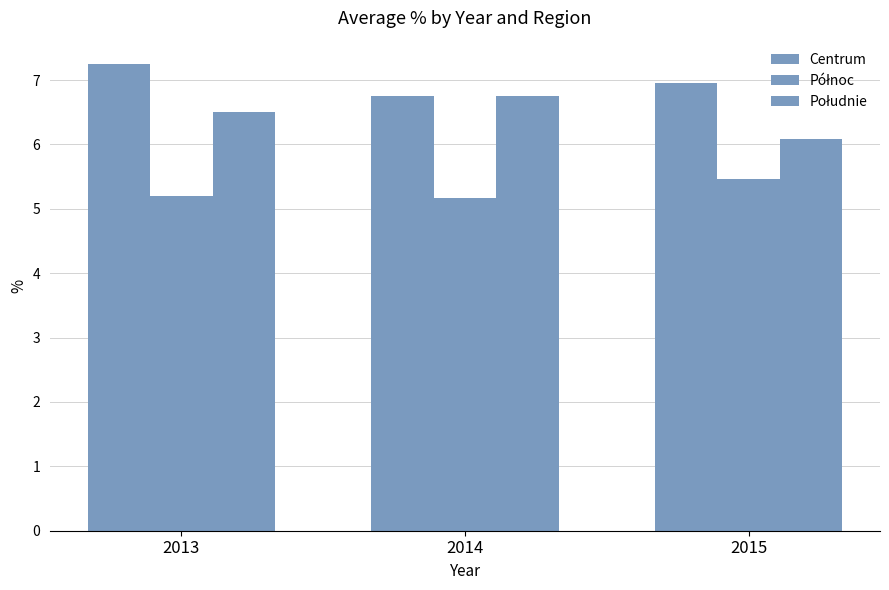

True or false: Północ has a value of 1.5 at 2015.

False